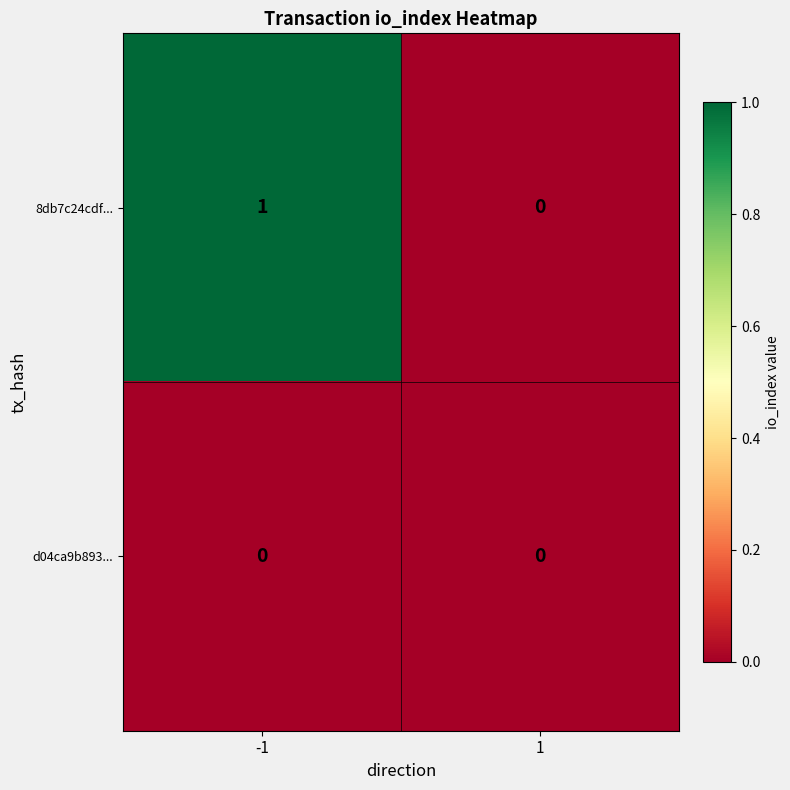

The value of 8db7c24cdf... at 1 is 0. True or false?

True